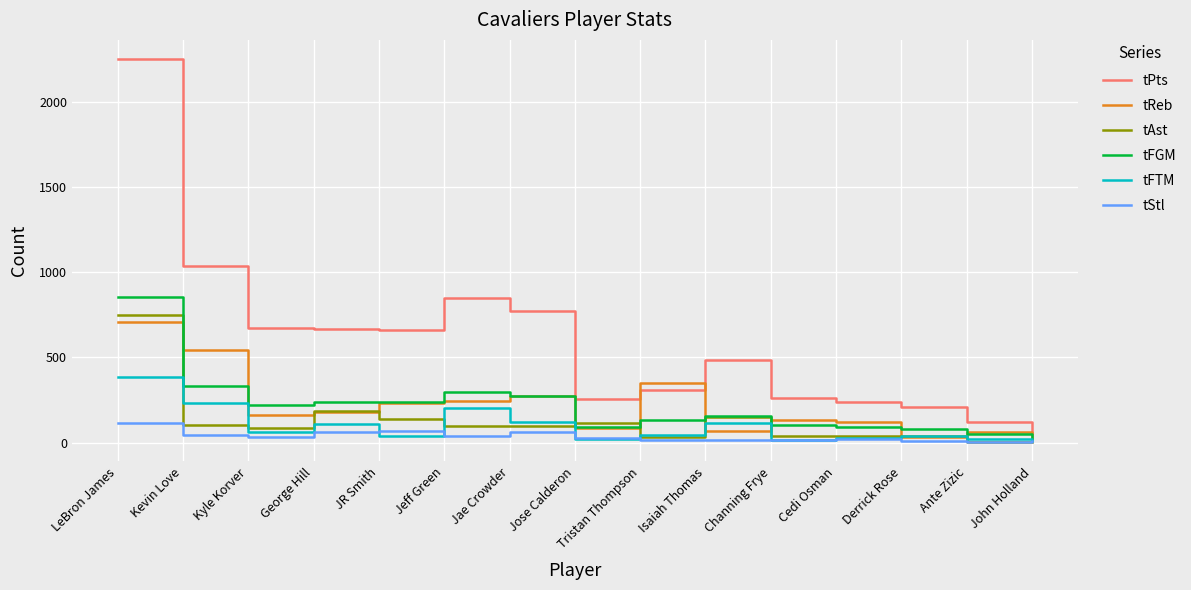

Is it true that tReb equals 139 at Jeff Green?

False